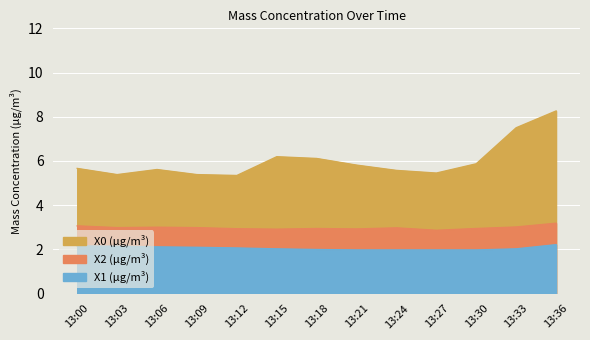

Which series has the largest total across all categories?

X0 (μg/m³)